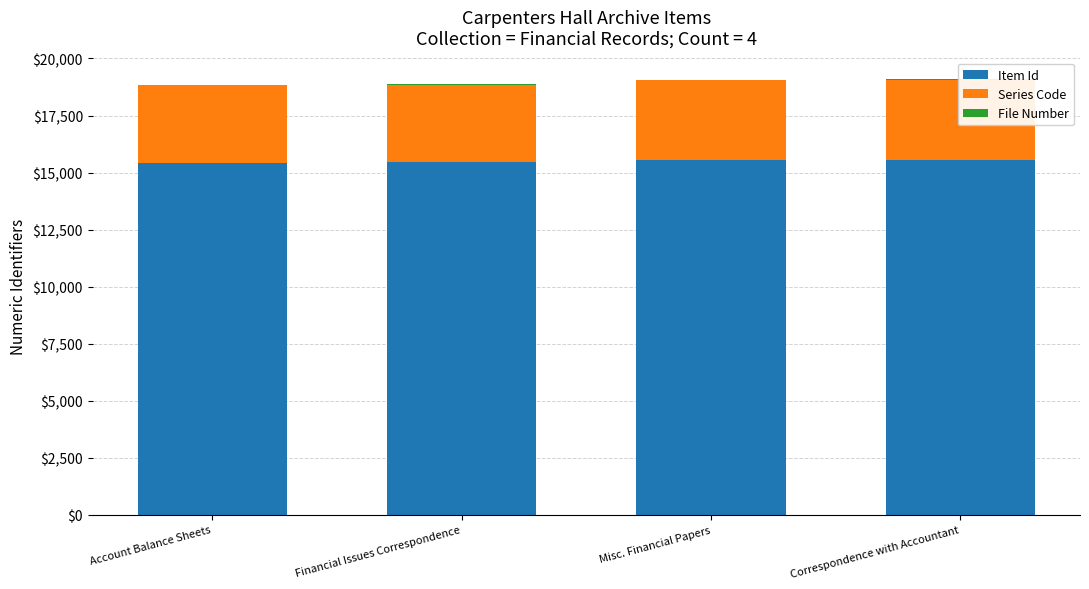

How many bars are there in total?

12